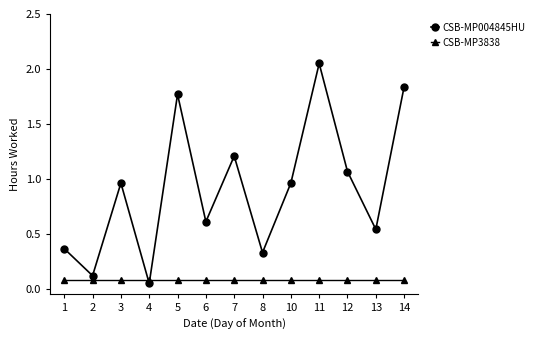

Which series has the largest total across all categories?

CSB-MP004845HU